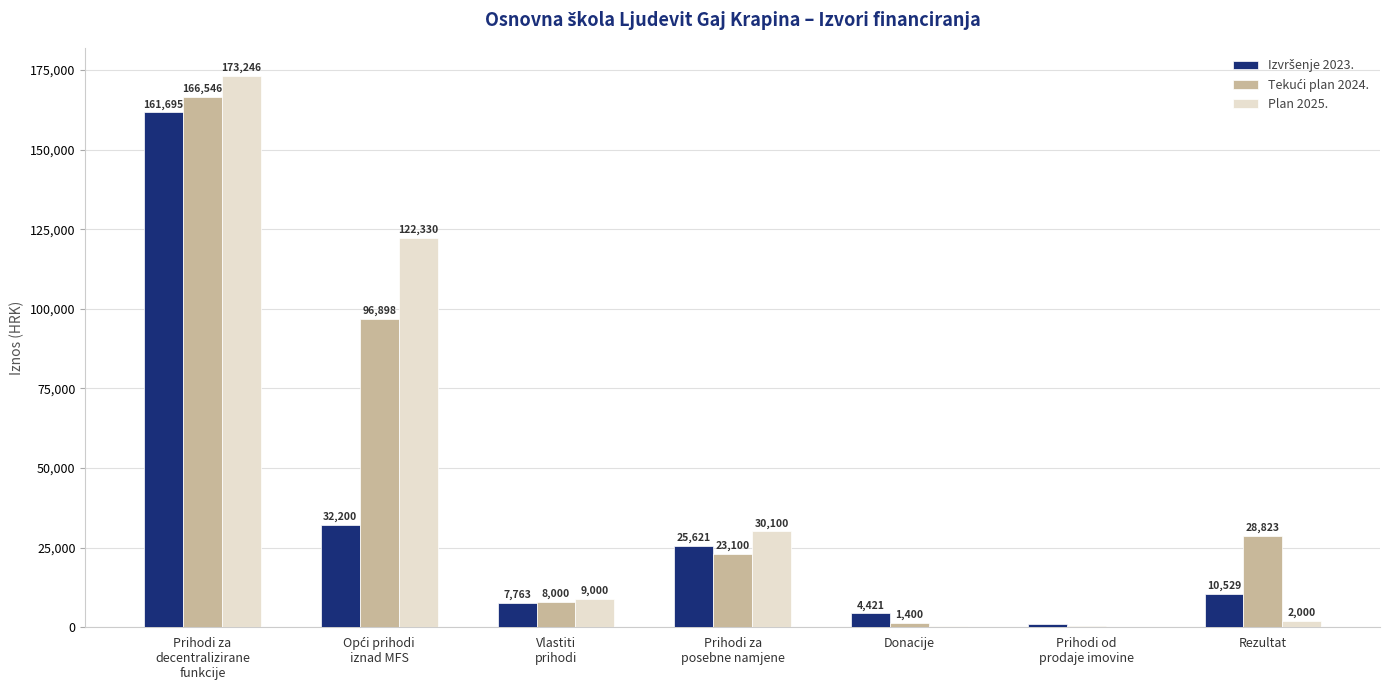

Which series has the largest total across all categories?

Plan 2025.